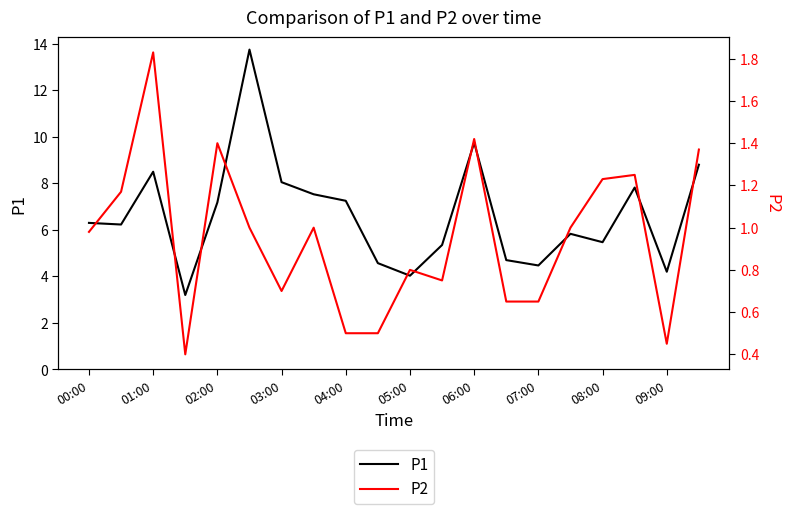

At which label does P1 first exceed 6?

00:00